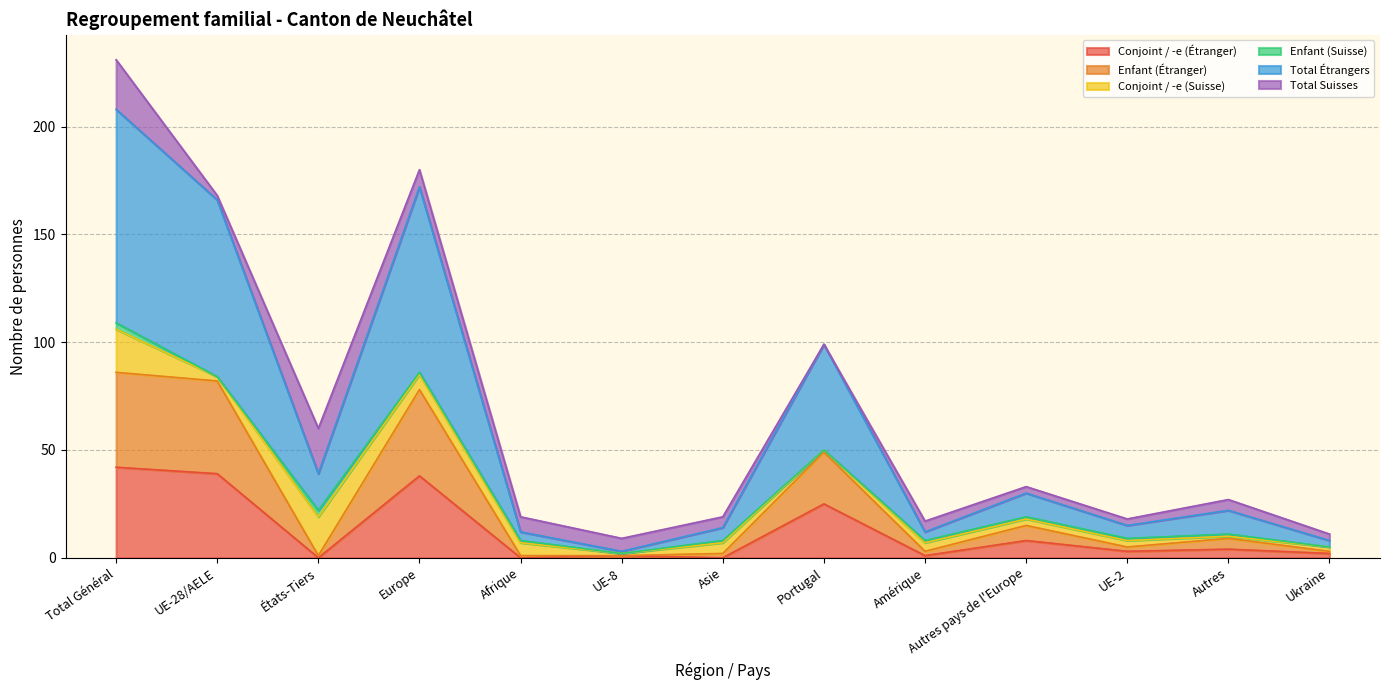

The value of Conjoint / -e (Étranger) at UE-28/AELE is 66. True or false?

False